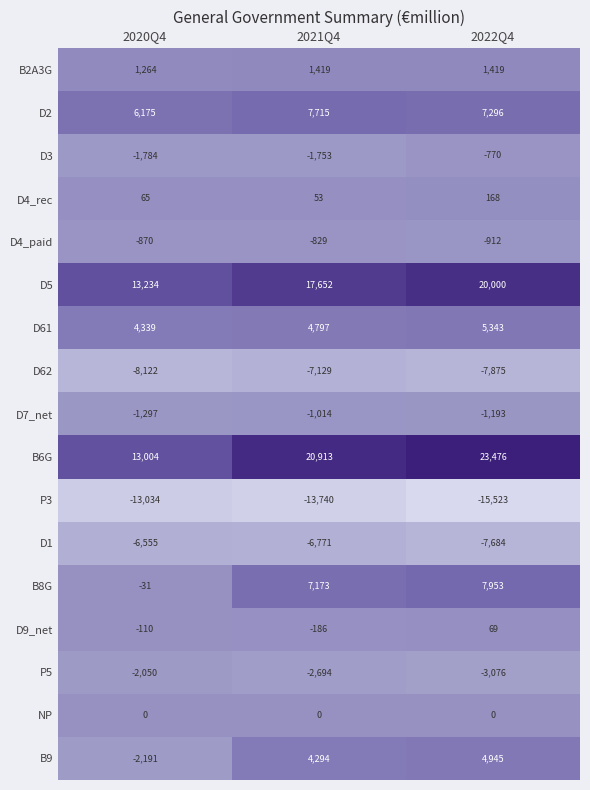

What is the maximum value shown in the chart?

23476